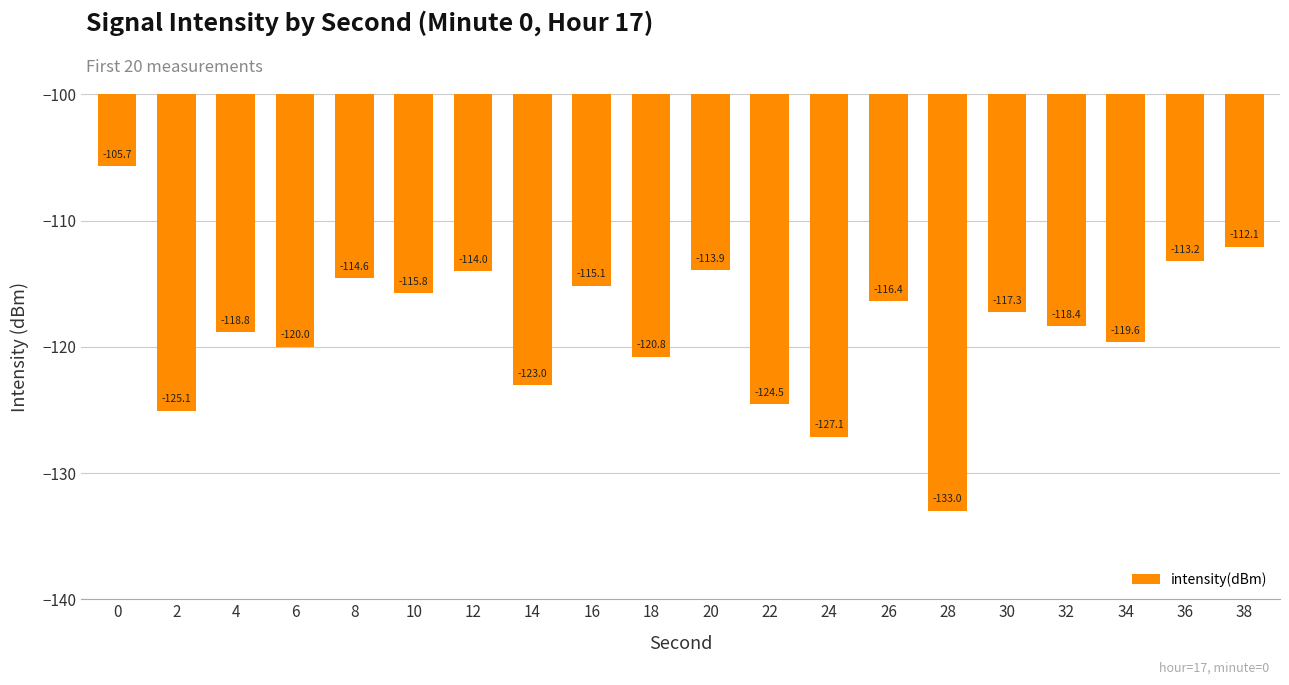

The chart shows a value of -159.8 at 18. True or false?

False